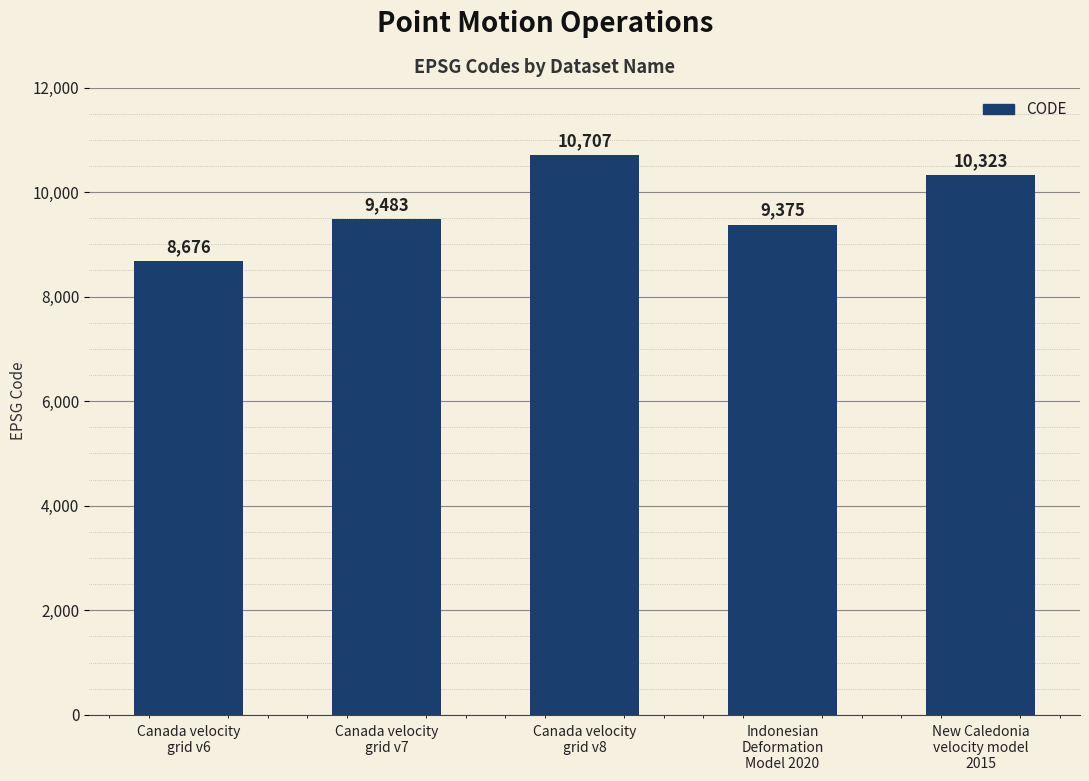

Rank the categories by value from highest to lowest.

Canada velocity
grid v8, New Caledonia
velocity model
2015, Canada velocity
grid v7, Indonesian
Deformation
Model 2020, Canada velocity
grid v6